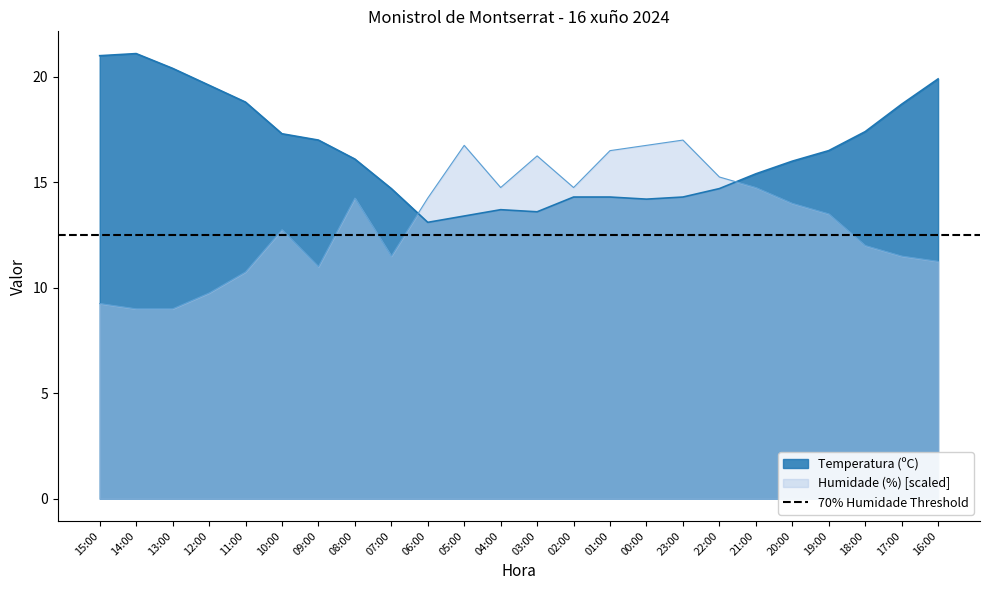

How many times do Humidade (%) and Temperatura (ºC) cross each other?

2